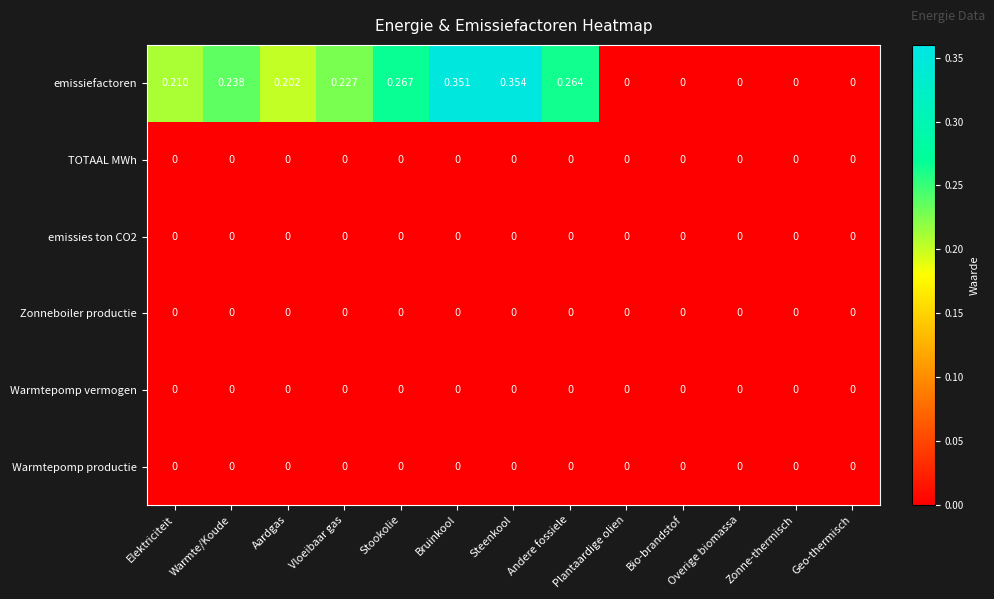

Between Vloeibaar gas and Steenkool, which series saw the biggest shift?

emissiefactoren